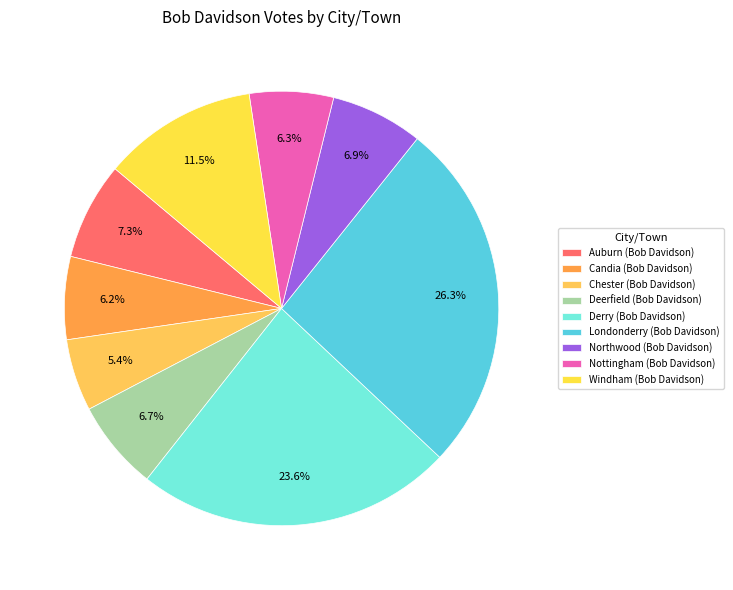

Approximately how many times larger is the value at Derry compared to Deerfield?

3.5